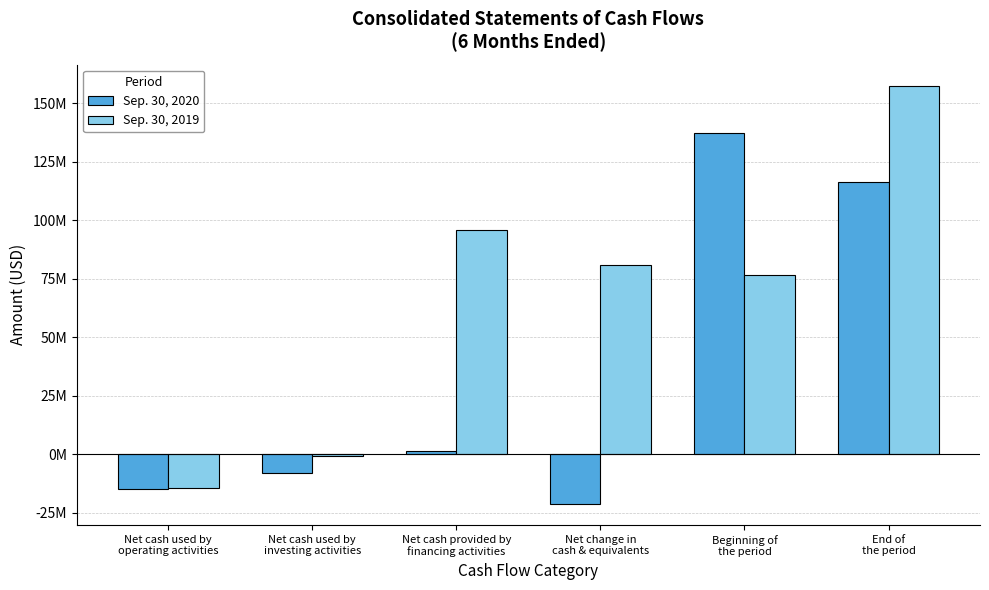

What is the spread (max minus min) of values at Net cash provided by
financing activities?

94286000